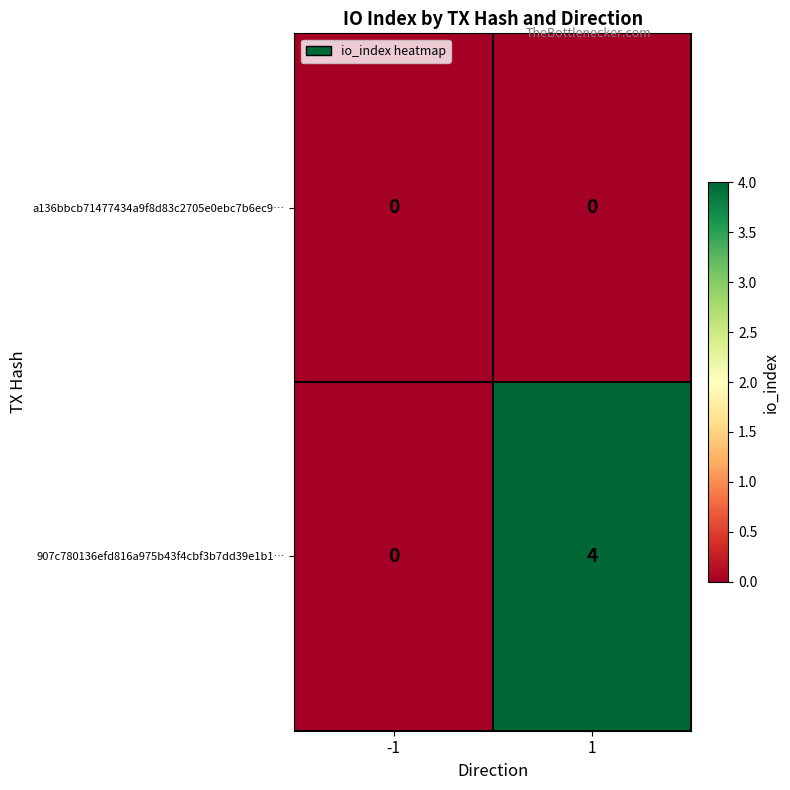

Which series changed the most between -1 and 1?

907c780136efd816a975b43f4cbf3b7dd39e1b1…